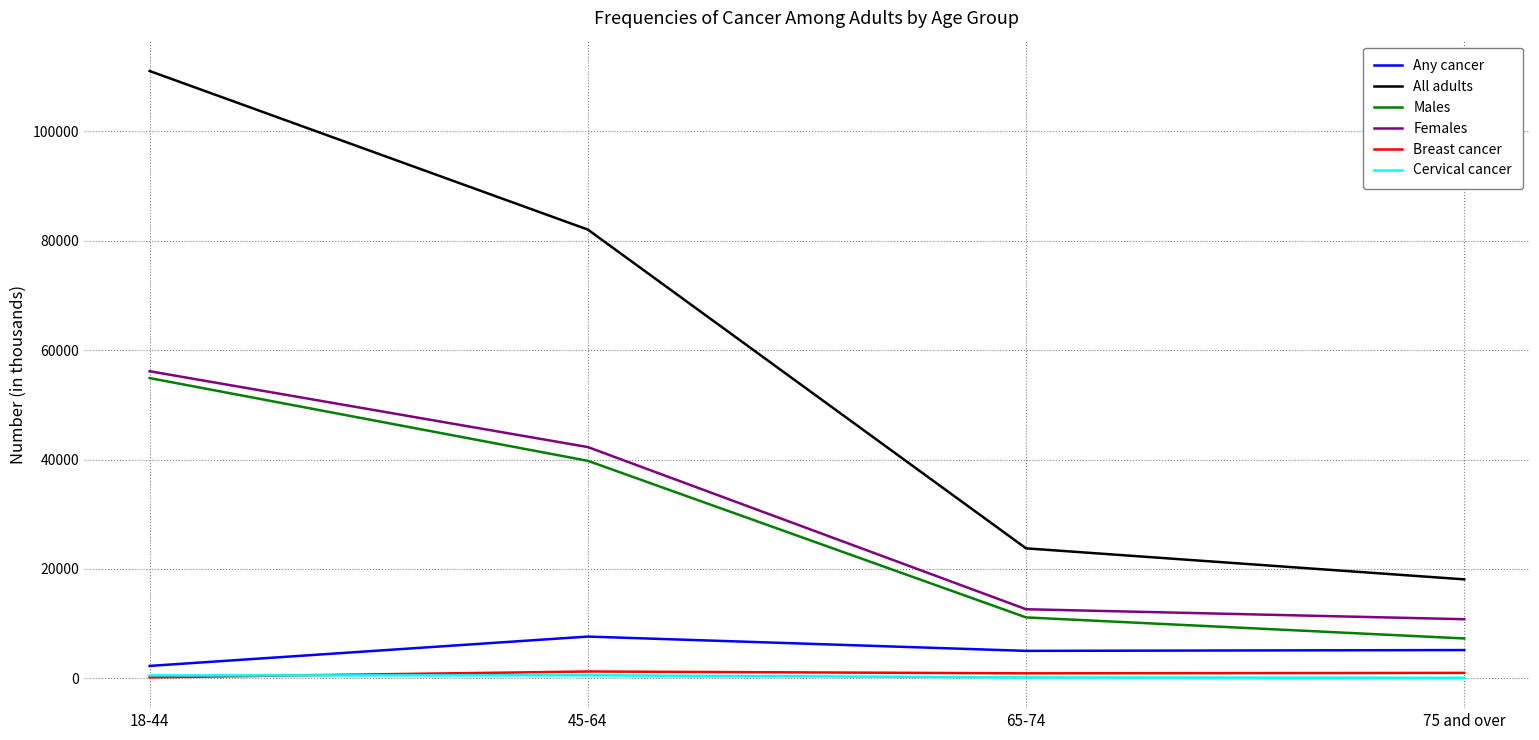

What is the total value across all series at 45-64?

173505